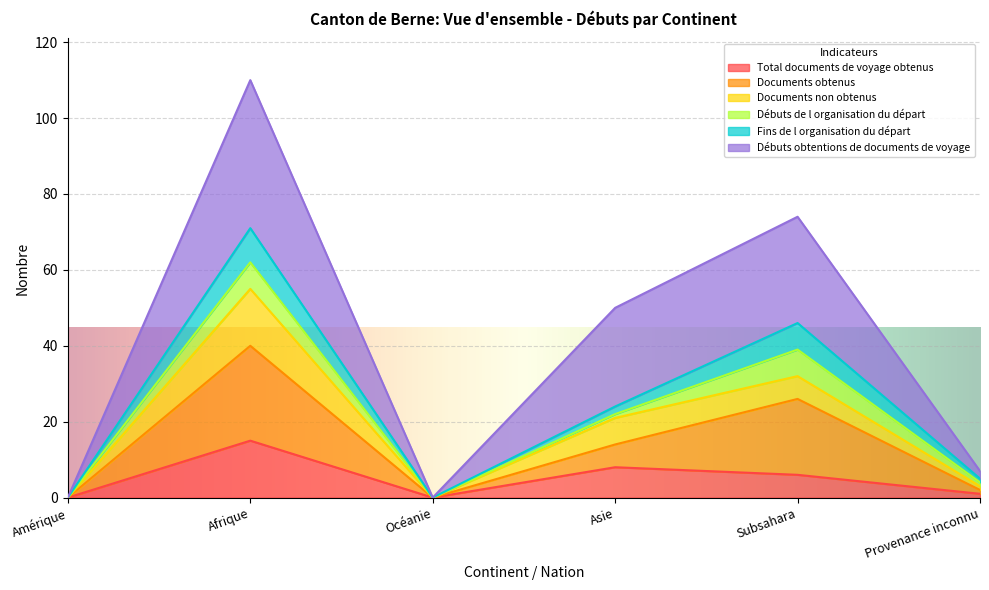

What position from the right is Asie?

3